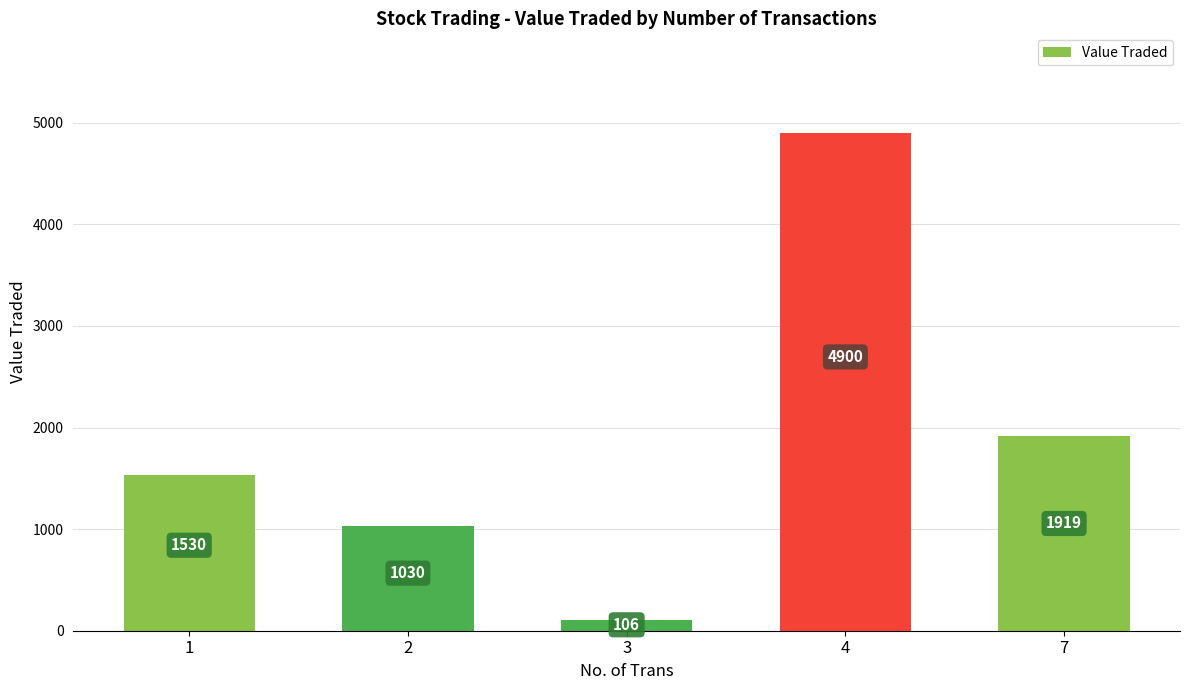

How many distinct data groups are displayed?

1